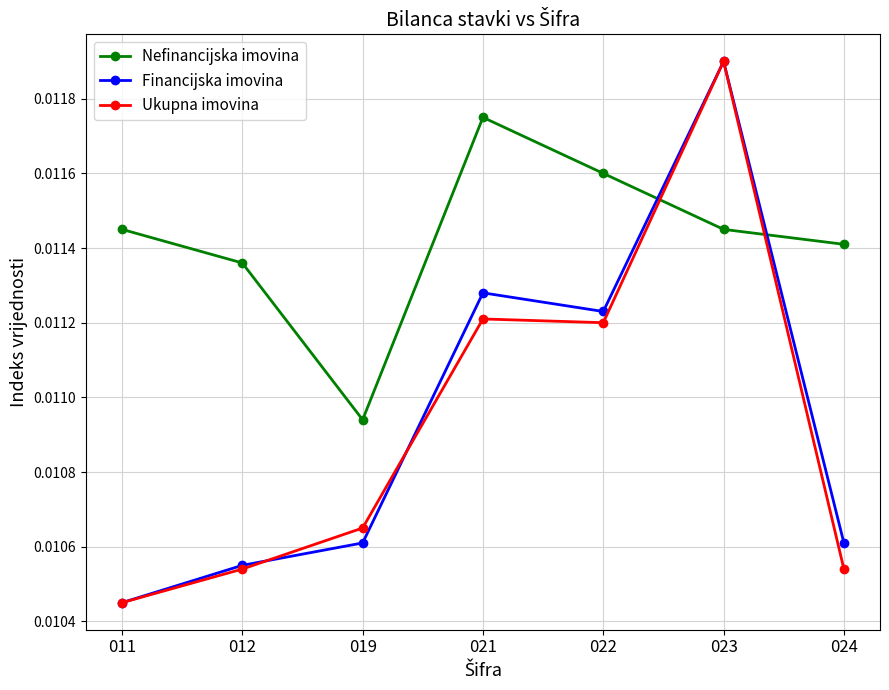

How many Nefinancijska imovina values are between 0 and 1?

7